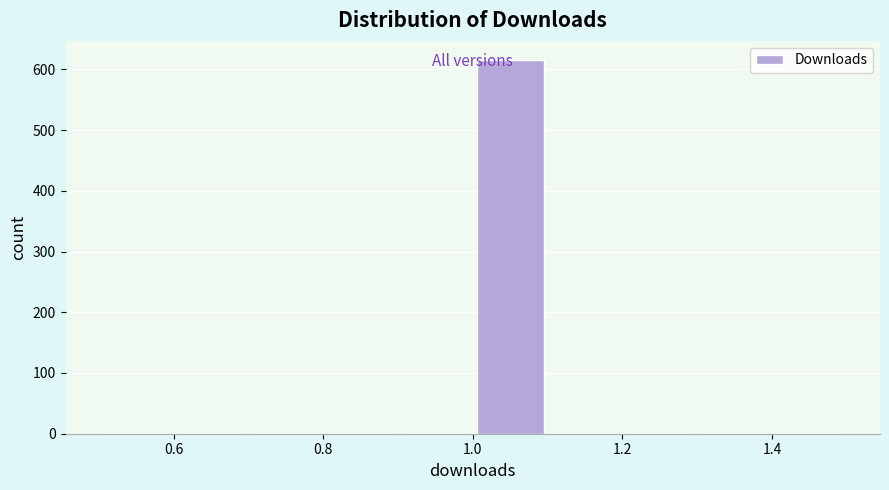

Which range on the x-axis has the tallest bar?

1.0 to 1.1